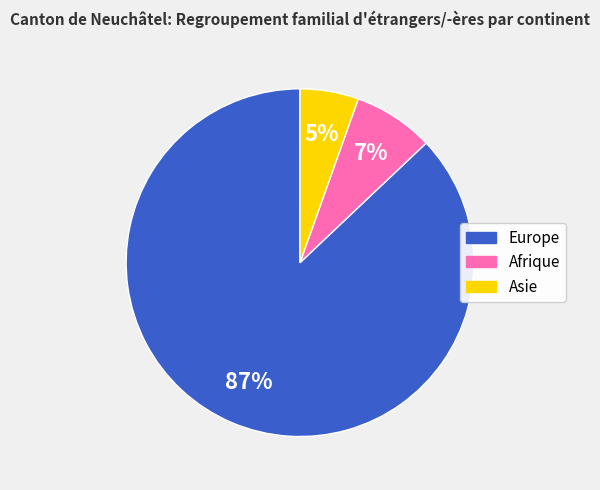

How many slices are in this pie chart?

3